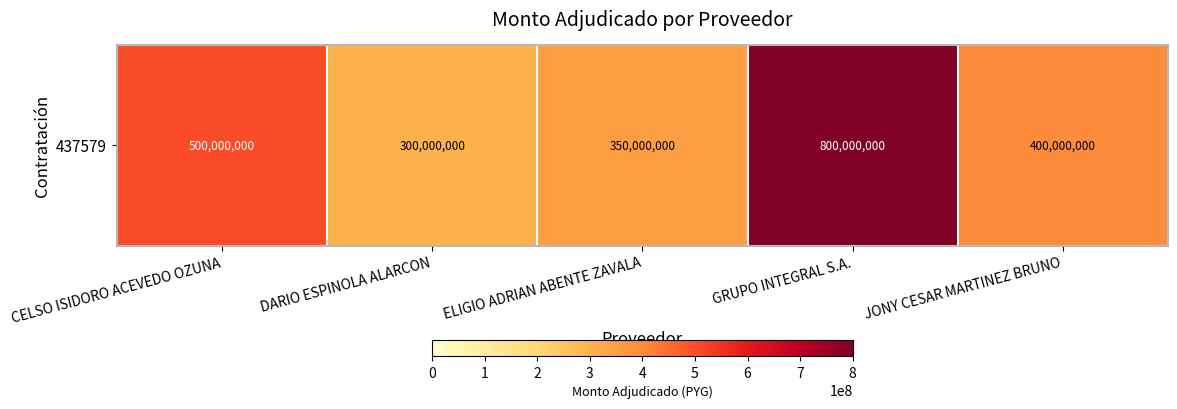

What is the smallest value displayed?

300000000